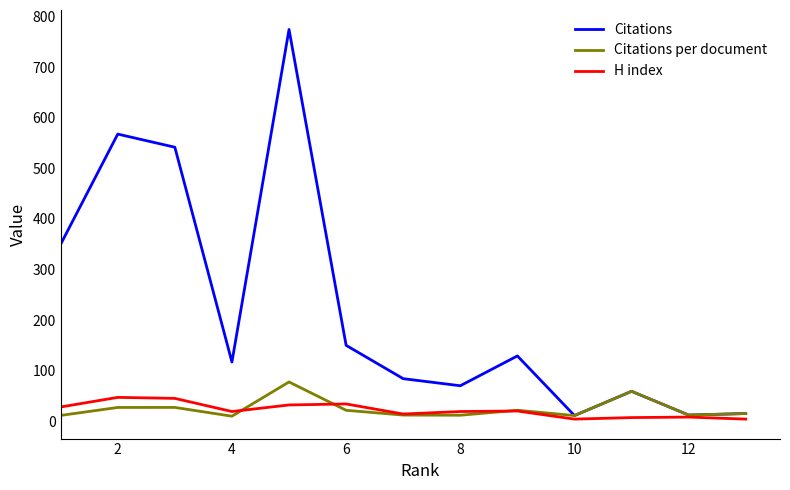

Which series has the largest range (max minus min)?

Citations